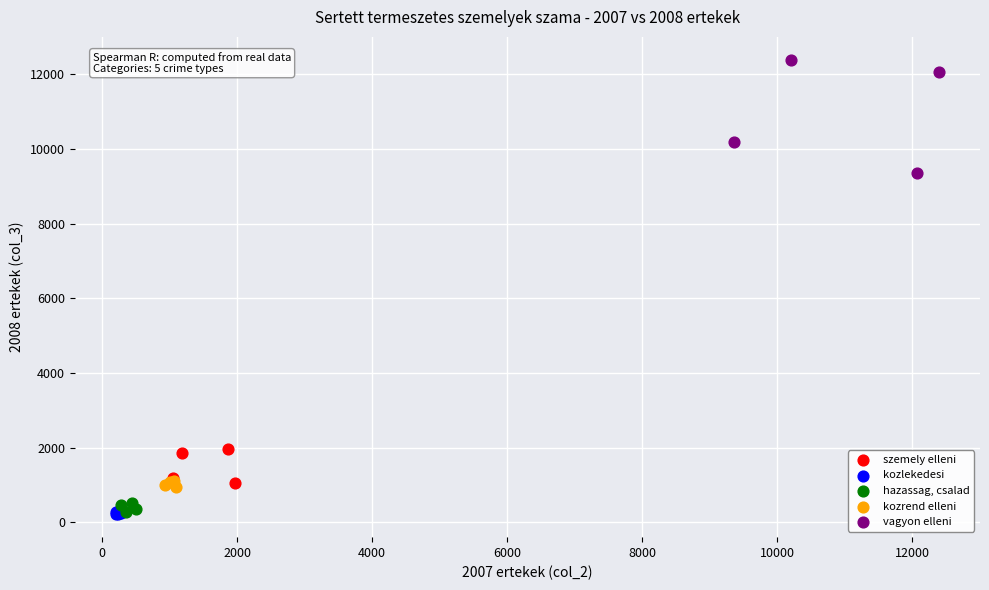

Which series has the largest Y range (max minus min)?

vagyon elleni